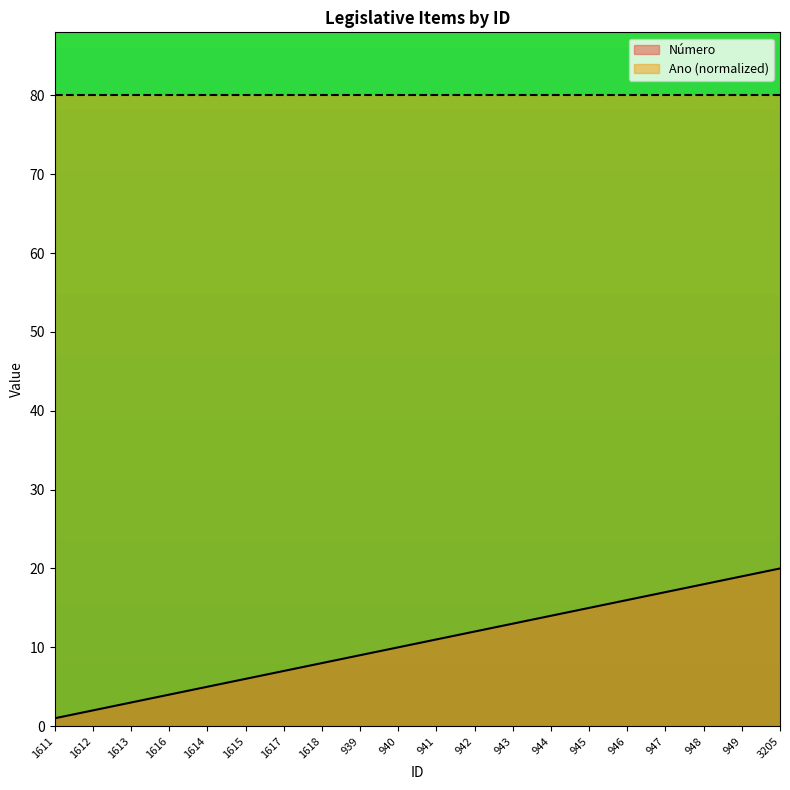

How many lines are shown in the chart?

2